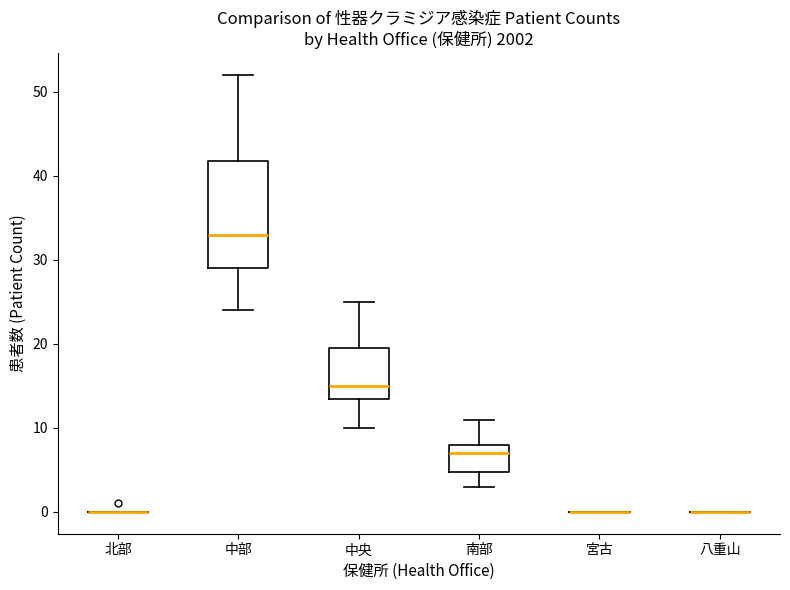

Reading left to right, transcribe this box plot: for each box, give where its median line is, the range the box spans, and where its two whiskers end, as read against the y-axis. The values are not printed on the chart, so give them approximately, as read against the axis.

北部: box collapsed to a line at 0, whiskers 0 to 0
中部: median 33, box 29 to 42, whiskers 24 to 52
中央: median 15, box 14 to 20, whiskers 10 to 25
南部: median 7, box 5 to 8, whiskers 3 to 11
宮古: box collapsed to a line at 0, whiskers 0 to 0
八重山: box collapsed to a line at 0, whiskers 0 to 0